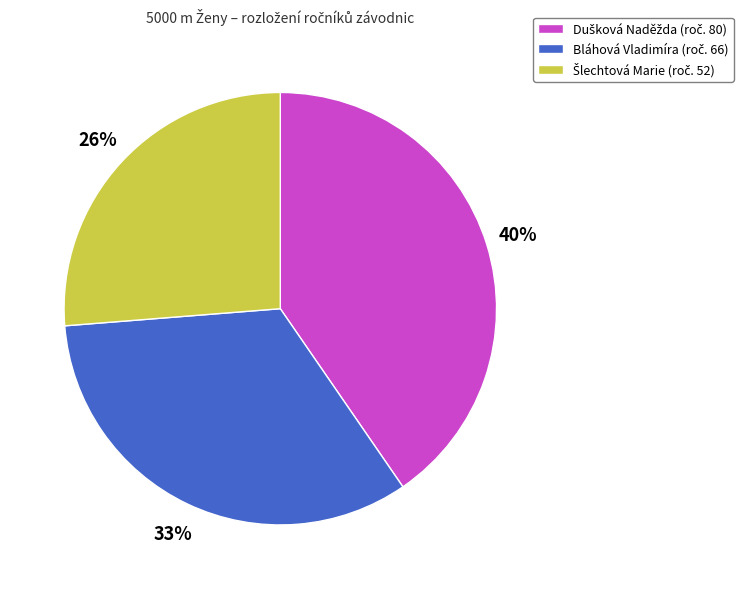

Does any single category account for the majority?

No